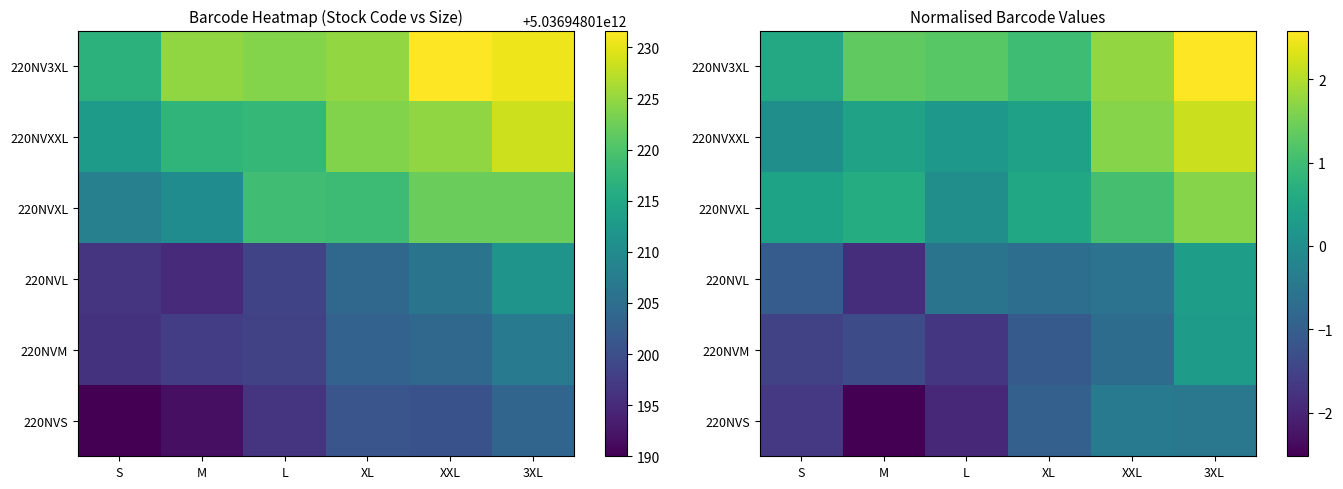

What is the difference between the maximum and minimum values in the 220NVXXL series?

2.1